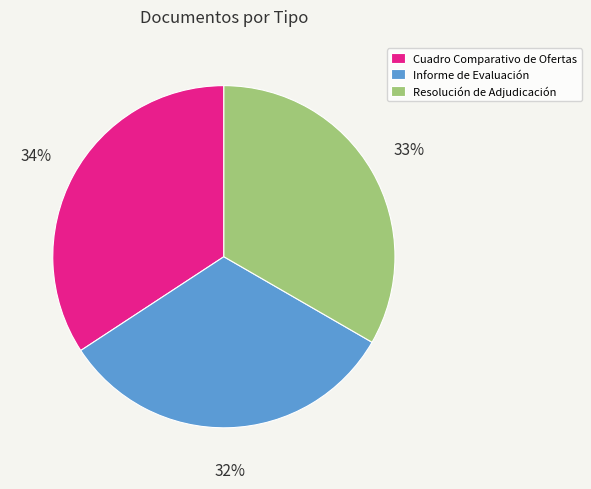

To the nearest percent, what is the combined percentage of Cuadro Comparativo de Ofertas and Informe de Evaluación?

67%